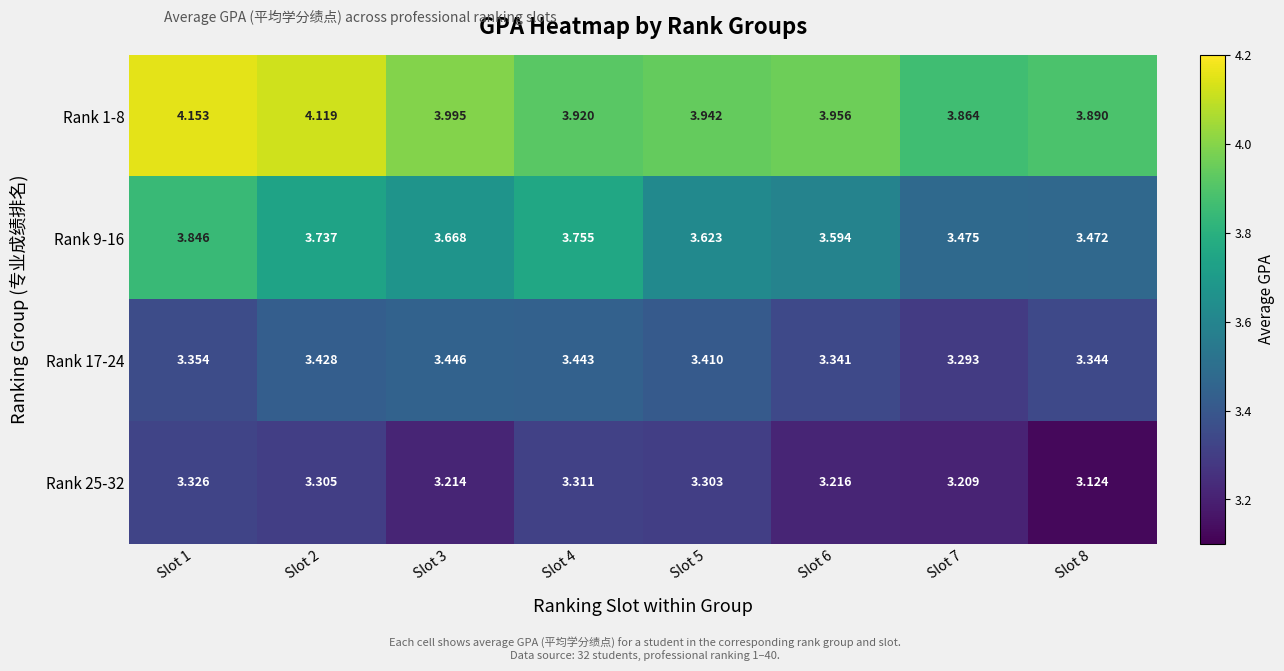

Between Slot 1 and Slot 5, which series saw the biggest shift?

Rank 9-16